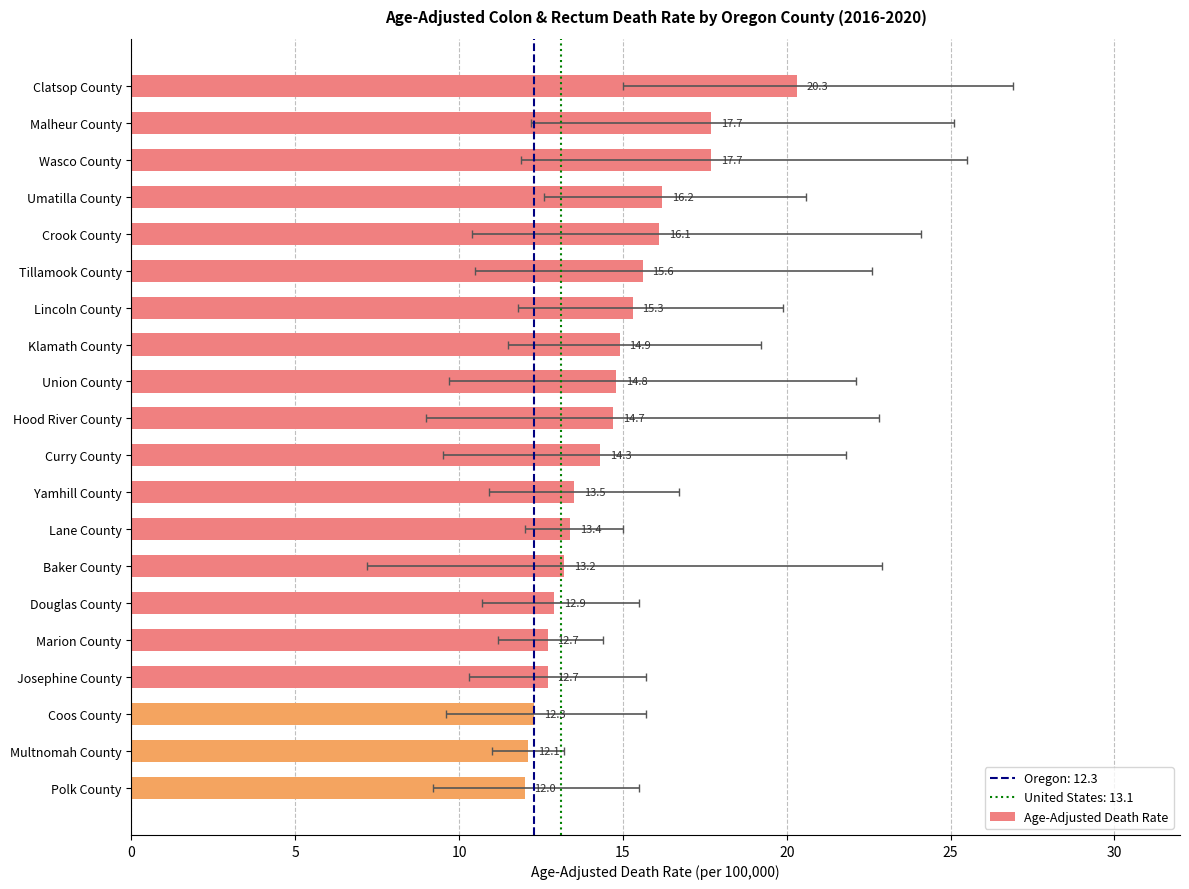

What is the change in value from Lane County to Multnomah County?

-1.3